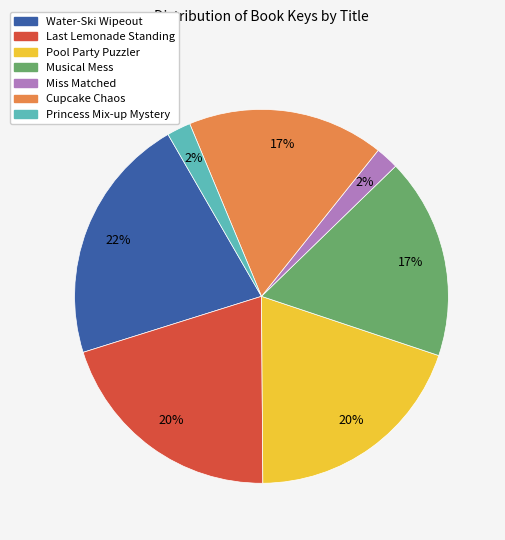

Is there a majority slice in this chart?

No